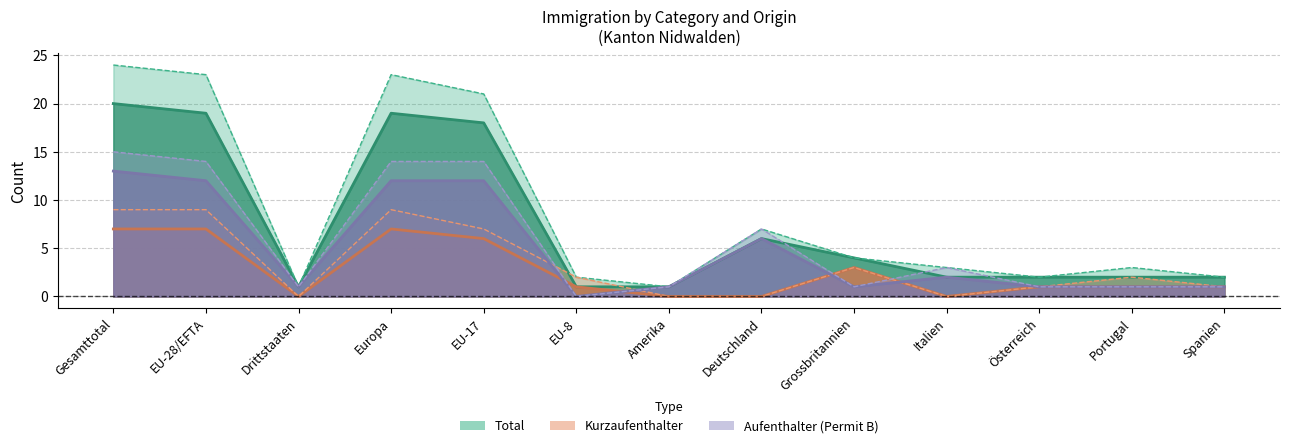

What is the spread (max minus min) of values at Grossbritannien?

3